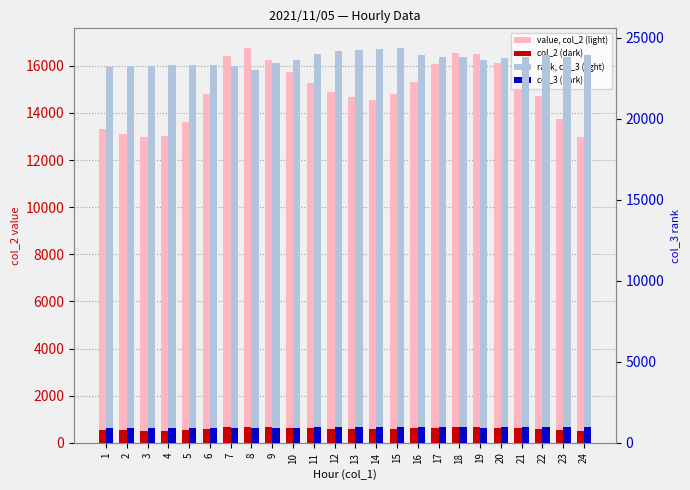

Rank the series by their maximum value, from lowest to highest.

col_2 (dark), col_3 (dark), value, col_2 (light), rank, col_3 (light)